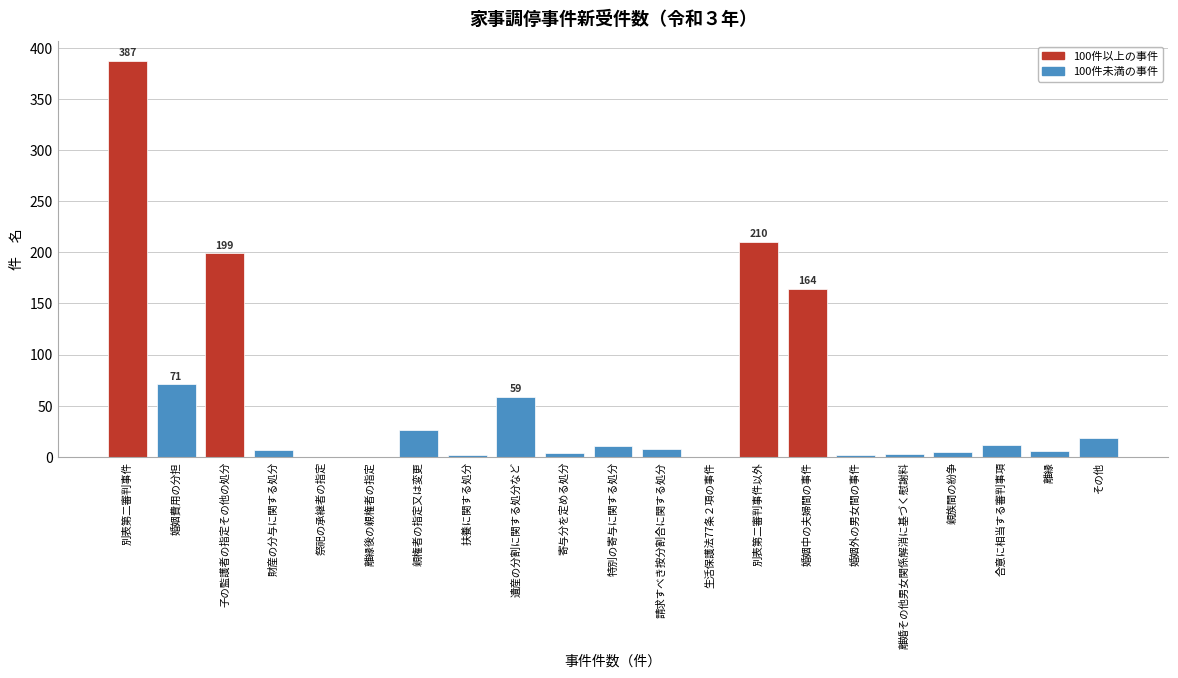

Between 遺産の分割に関する処分など and 請求すべき按分割合に関する処分, which is larger?

遺産の分割に関する処分など